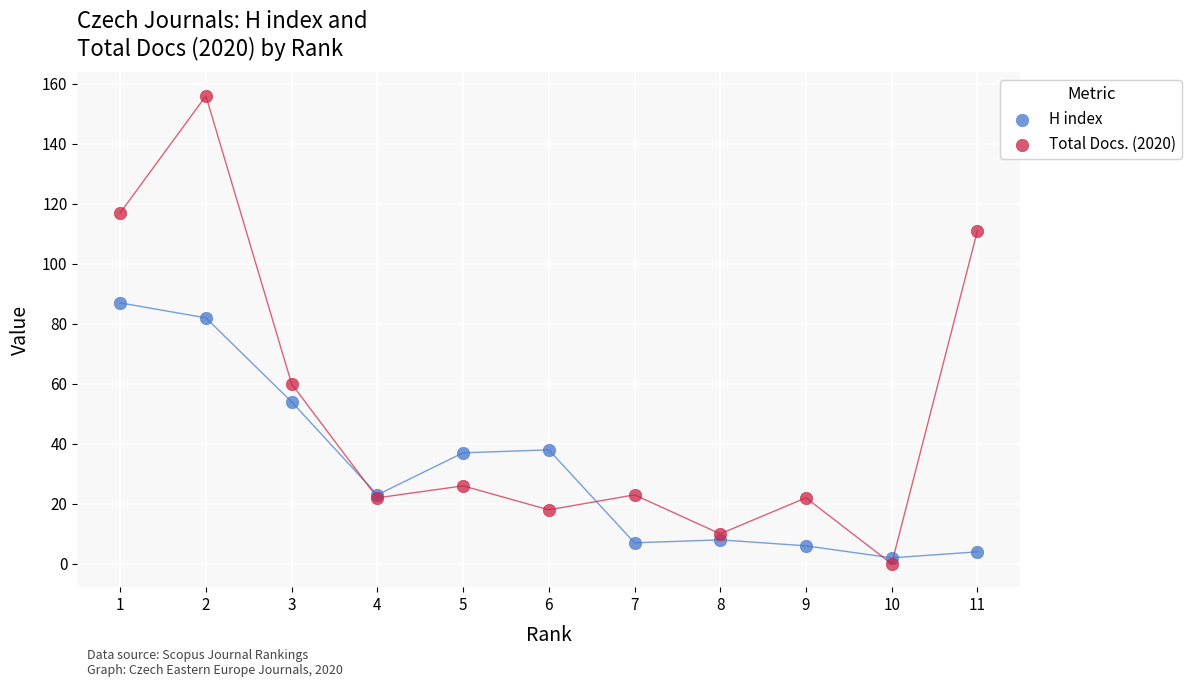

Which series contains the highest Y value?

Total Docs. (2020)